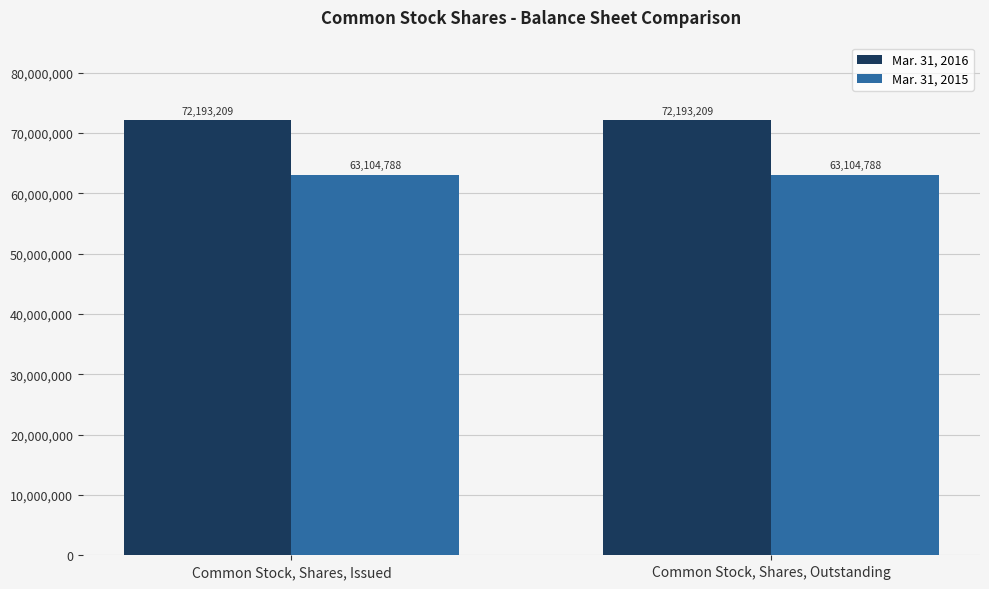

What is the spread (max minus min) of values at Common Stock, Shares, Issued?

9088421